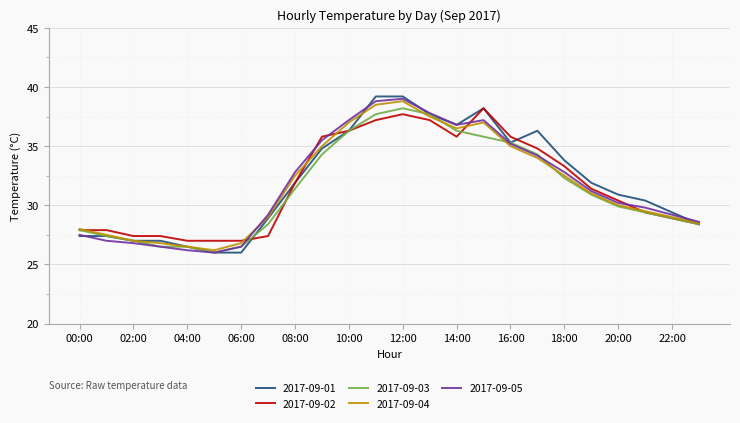

What is the difference between the second highest and second lowest values in the 2017-09-05 series?

12.6